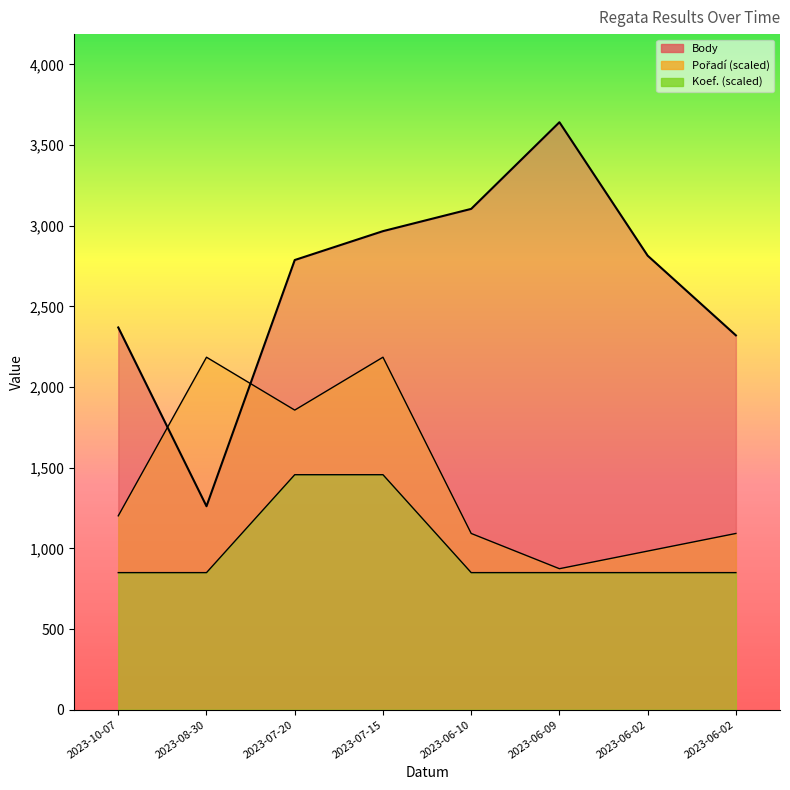

At which category does Body reach its first local valley?

2023-08-30